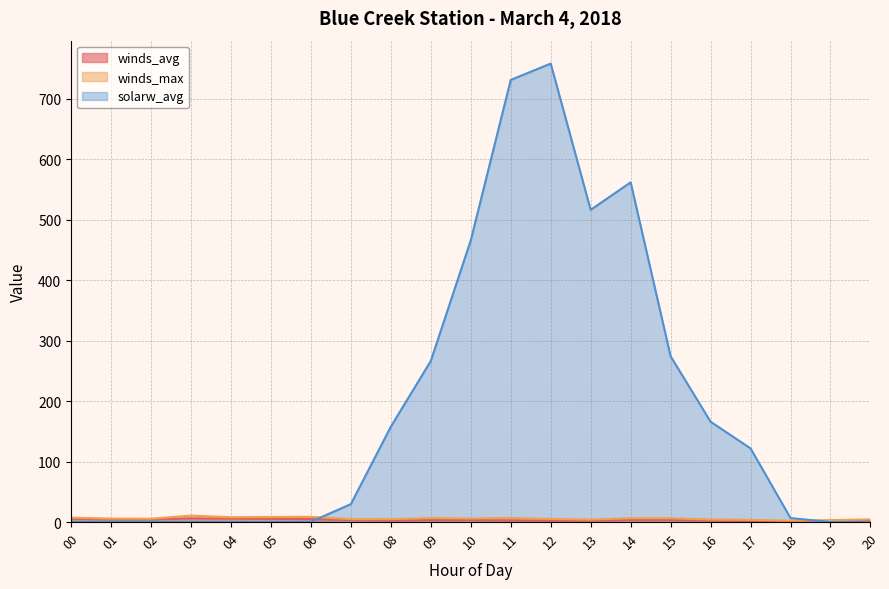

Is it true that solarw_avg equals 268.4 at 12?

False